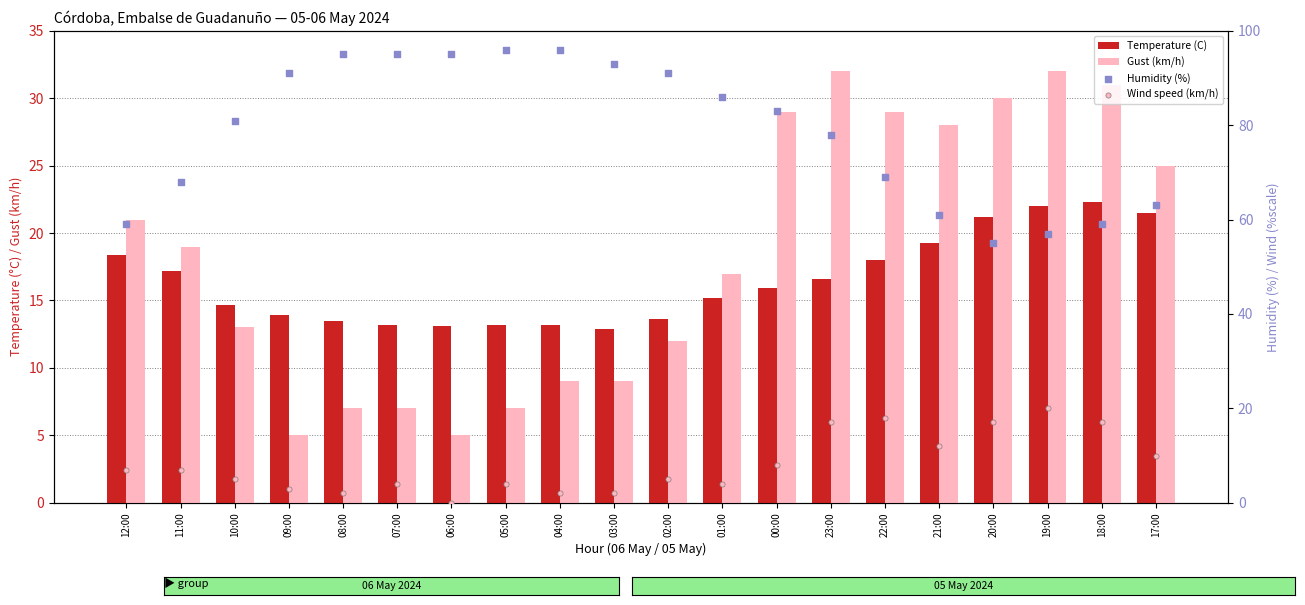

Which series has the widest spread of Y values?

Humidity (%)